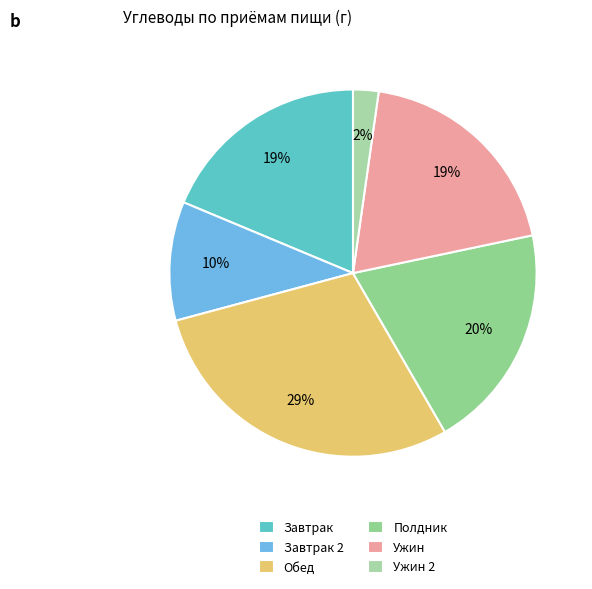

How many slices are in this pie chart?

6